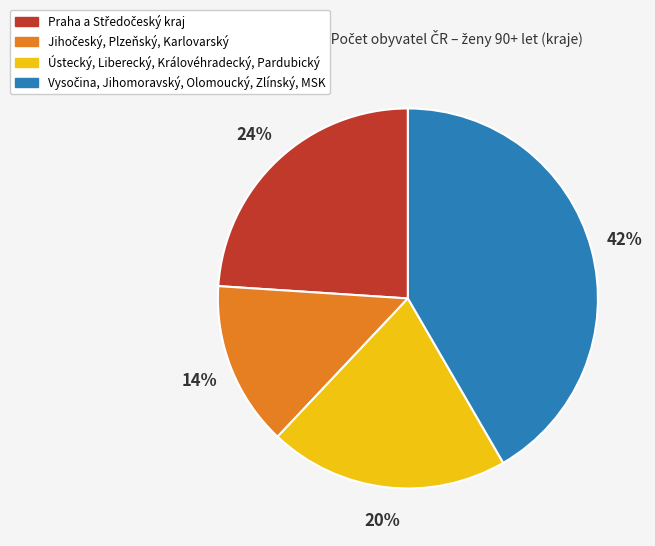

To the nearest percent, what is the average slice percentage?

25%